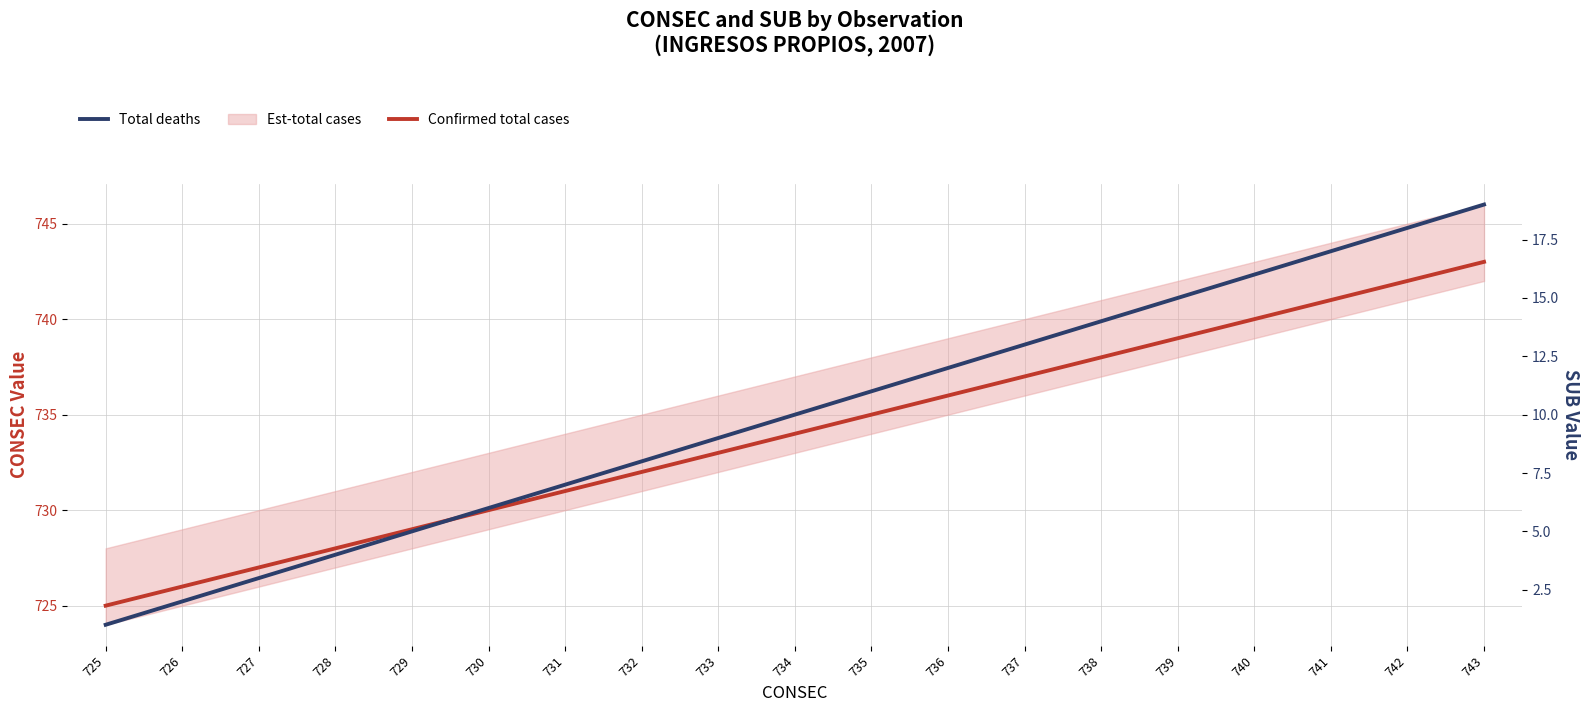

Which series has the largest total across all categories?

Confirmed total cases